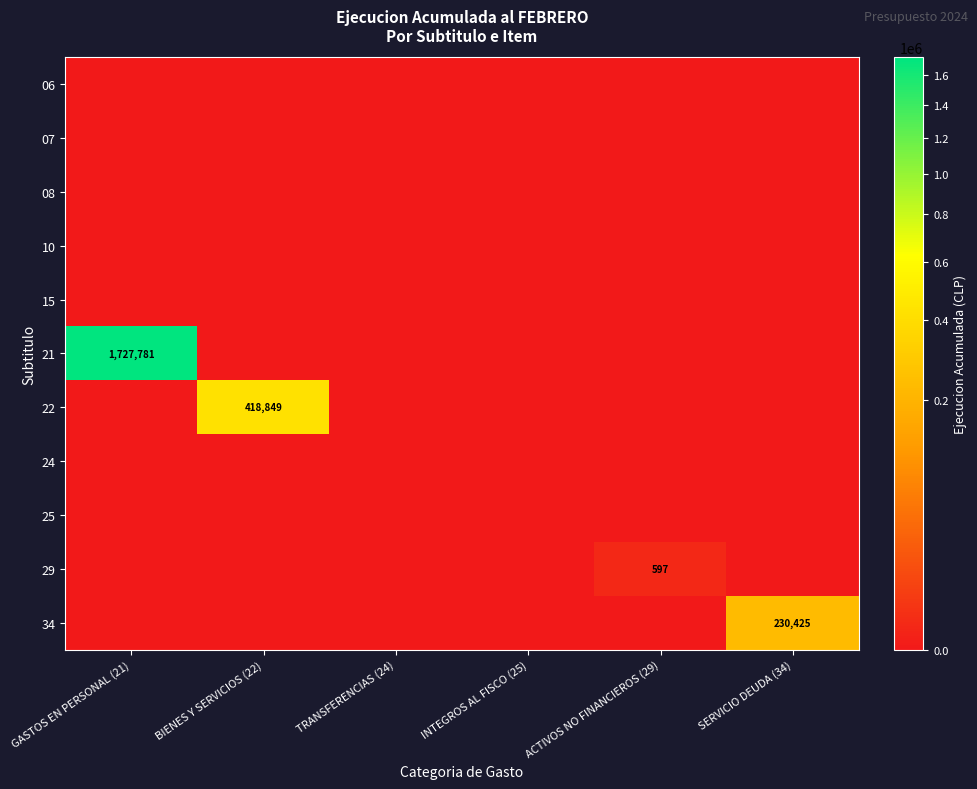

List the labels in order of 08 value, largest first.

GASTOS EN PERSONAL (21), BIENES Y SERVICIOS (22), TRANSFERENCIAS (24), INTEGROS AL FISCO (25), ACTIVOS NO FINANCIEROS (29), SERVICIO DEUDA (34)